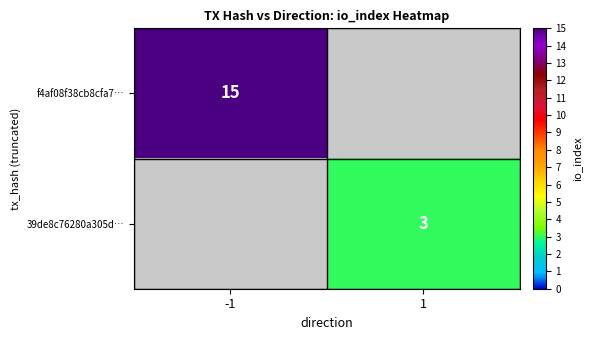

Is it true that 39de8c76280a305d… equals 3 at 1?

True